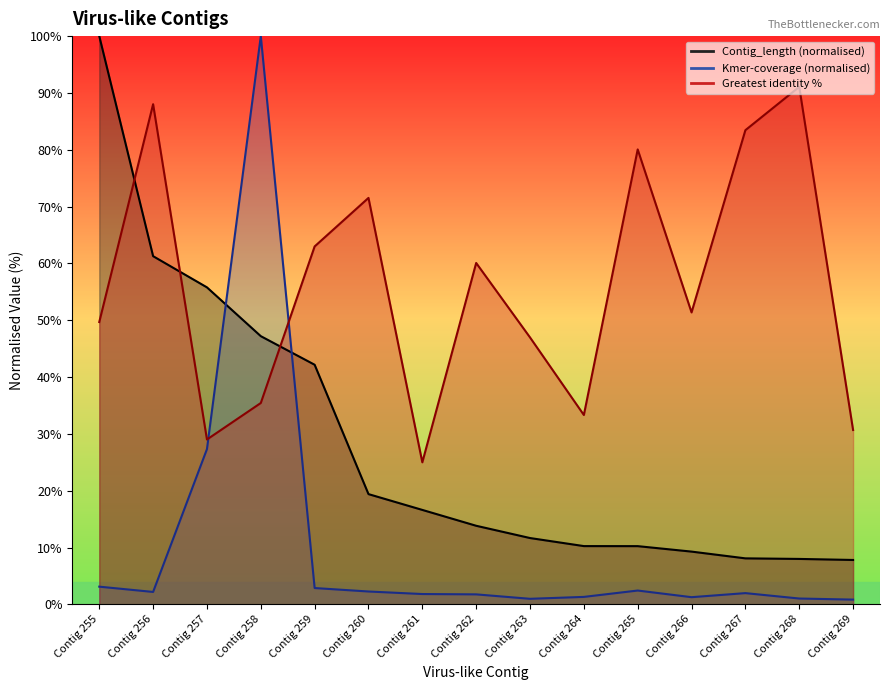

How many lines are shown in the chart?

3